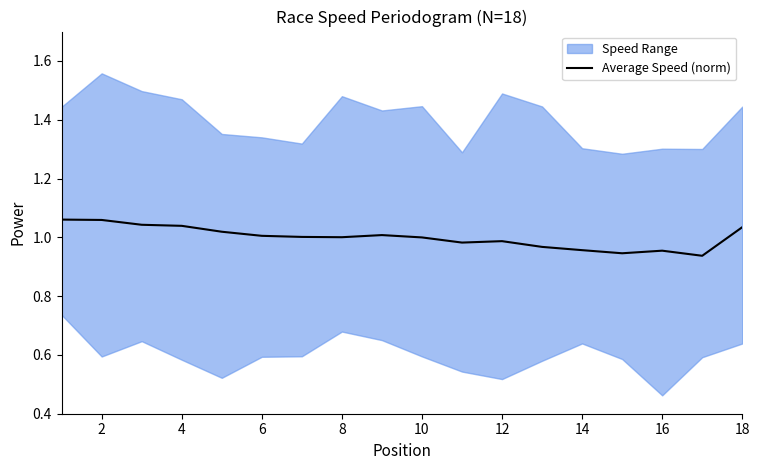

The chart shows a value of 1.7 at 2. True or false?

False